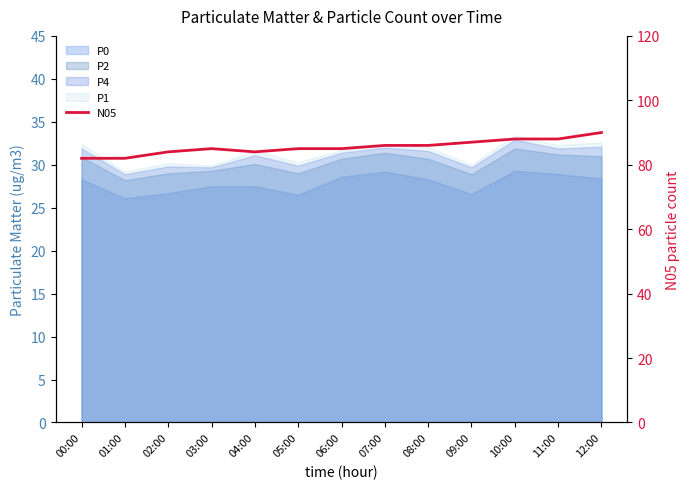

Does the chart have visible grid lines?

No